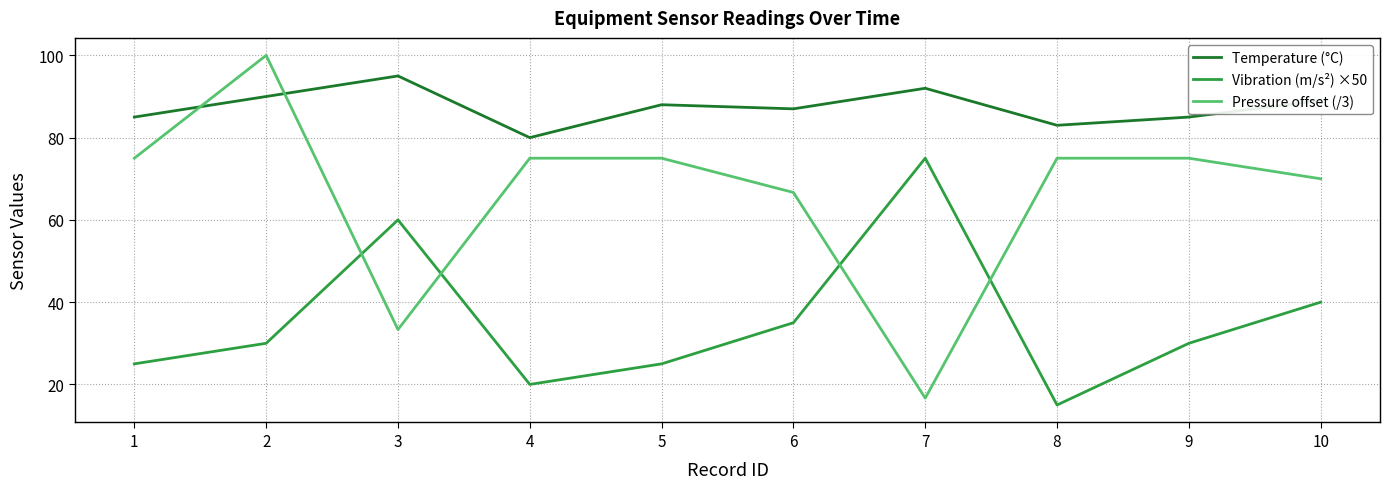

At 5, list the series in order from largest to smallest.

Temperature (°C), Pressure offset (/3), Vibration (m/s²) ×50